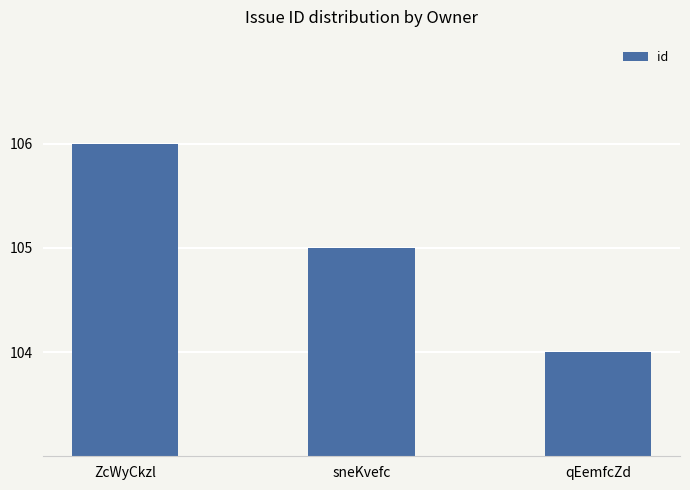

What is the label of the 3rd bar from the left?

qEemfcZd